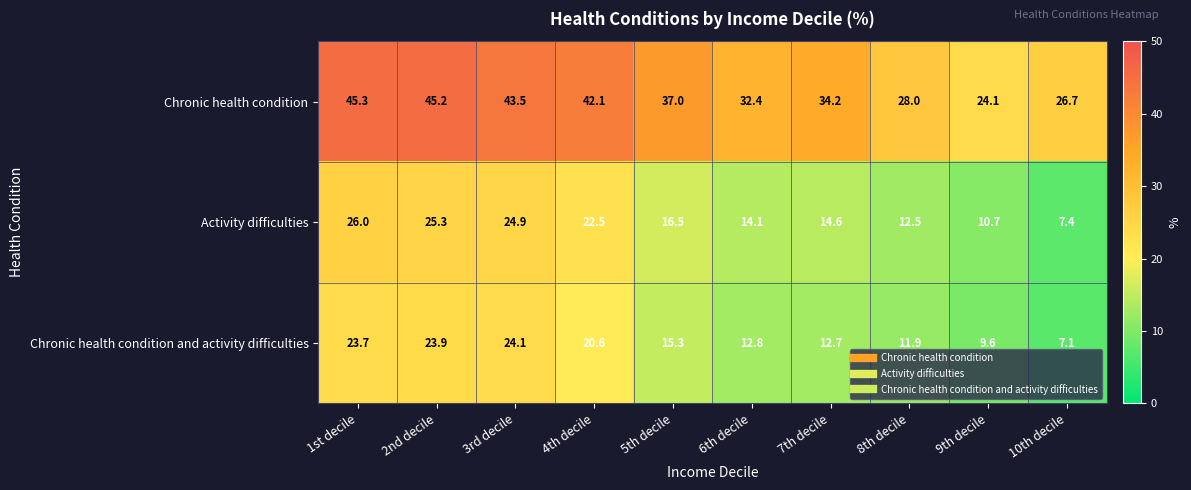

How many values in the Activity difficulties series exceed 16?

5